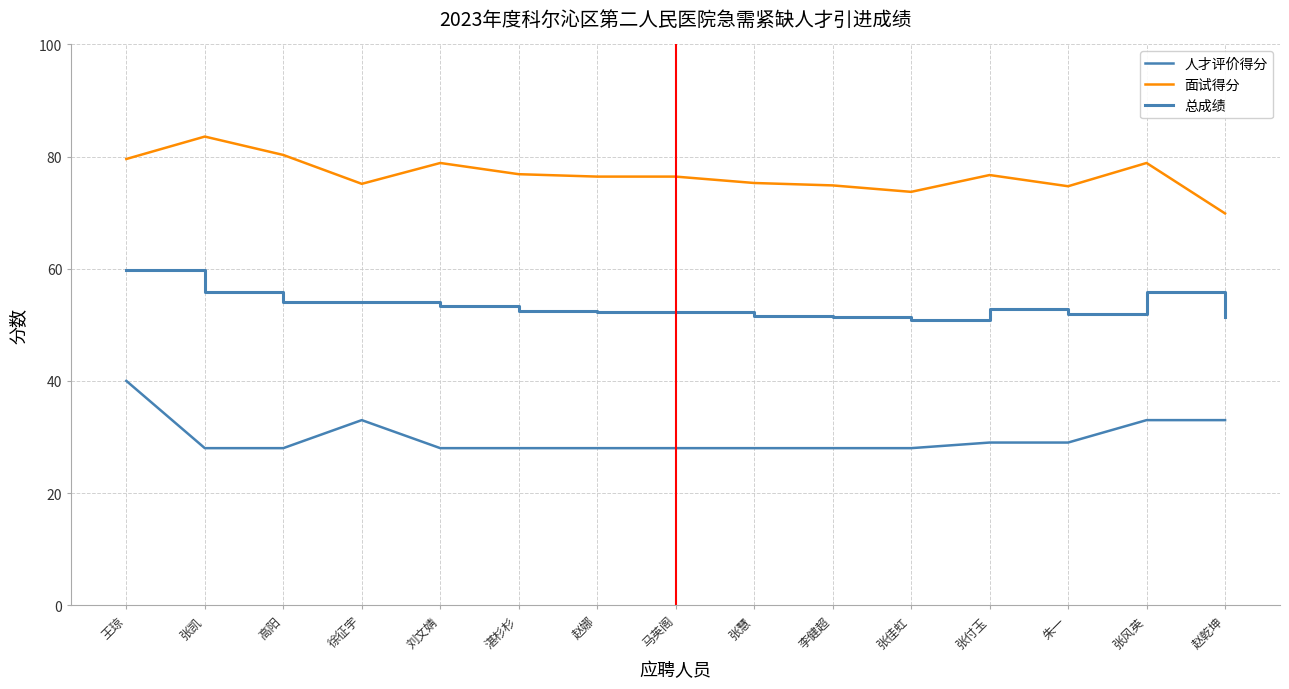

Rank the series by their maximum value, from lowest to highest.

人才评价得分, 总成绩, 面试得分